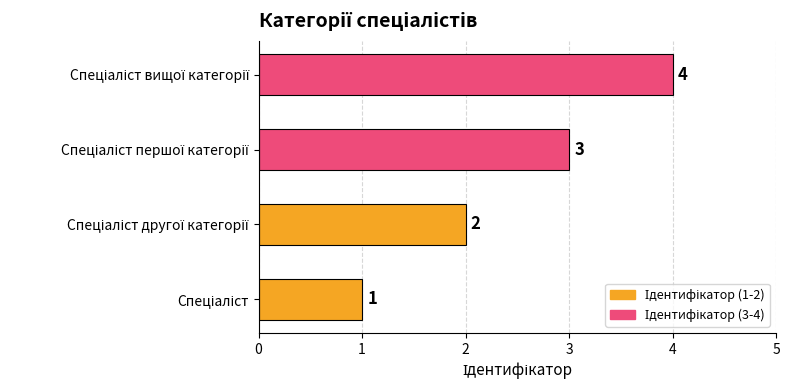

What is the greatest value displayed?

4